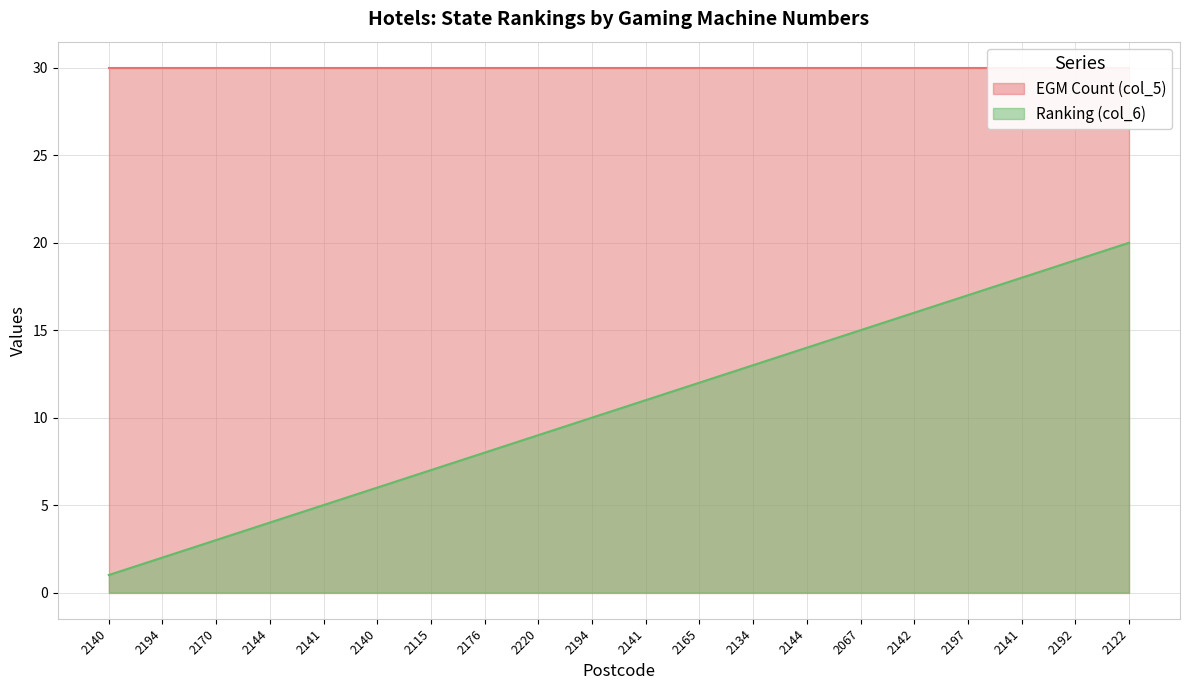

Is it true that the value at 2220 is 13?

False